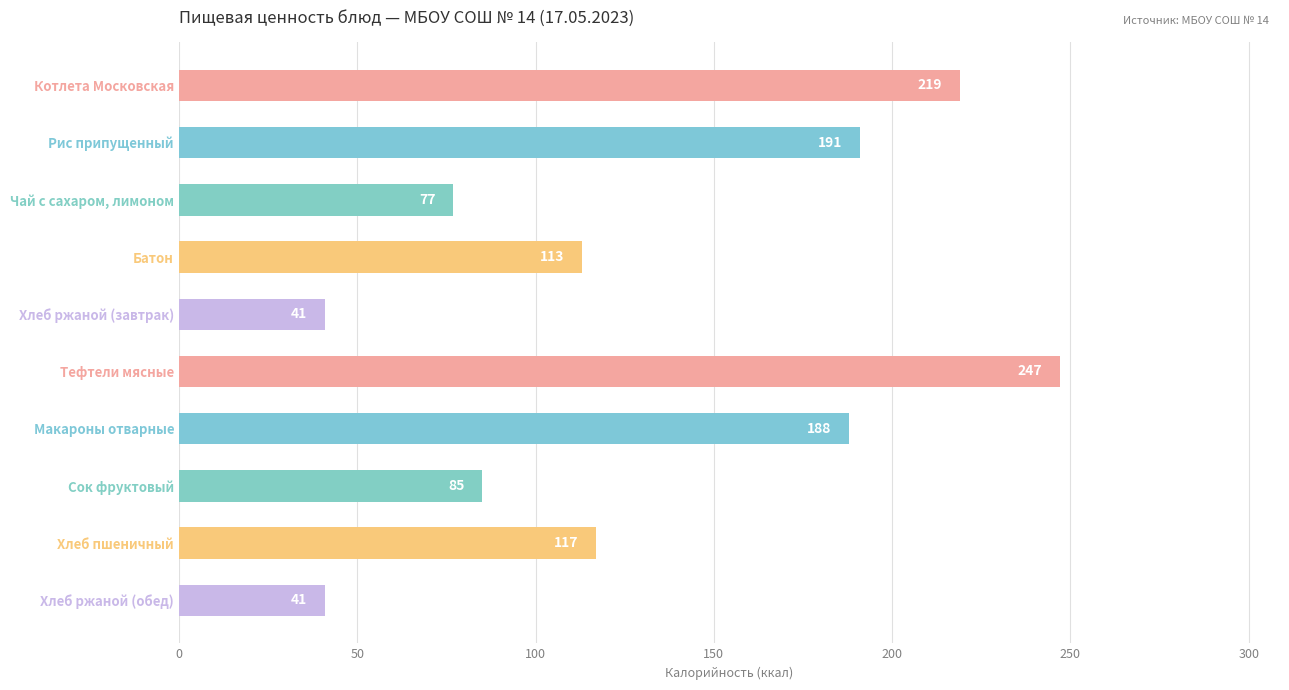

What is the difference between the maximum and minimum values?

206